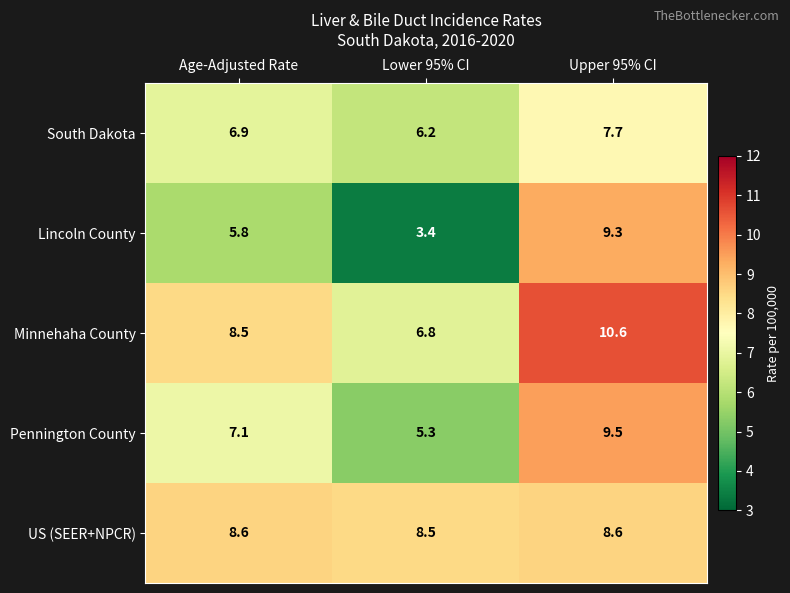

Reading left to right, transcribe all the data shown in this chart.

South Dakota: 6.9	6.2	7.7
Lincoln County: 5.8	3.4	9.3
Minnehaha County: 8.5	6.8	10.6
Pennington County: 7.1	5.3	9.5
US (SEER+NPCR): 8.6	8.5	8.6